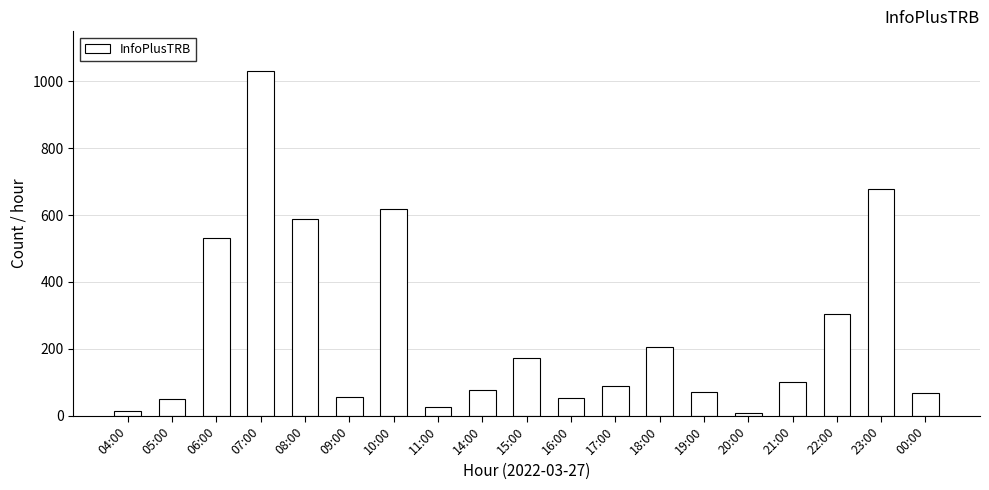

What is the sum of the values at 22:00 and 20:00?

312